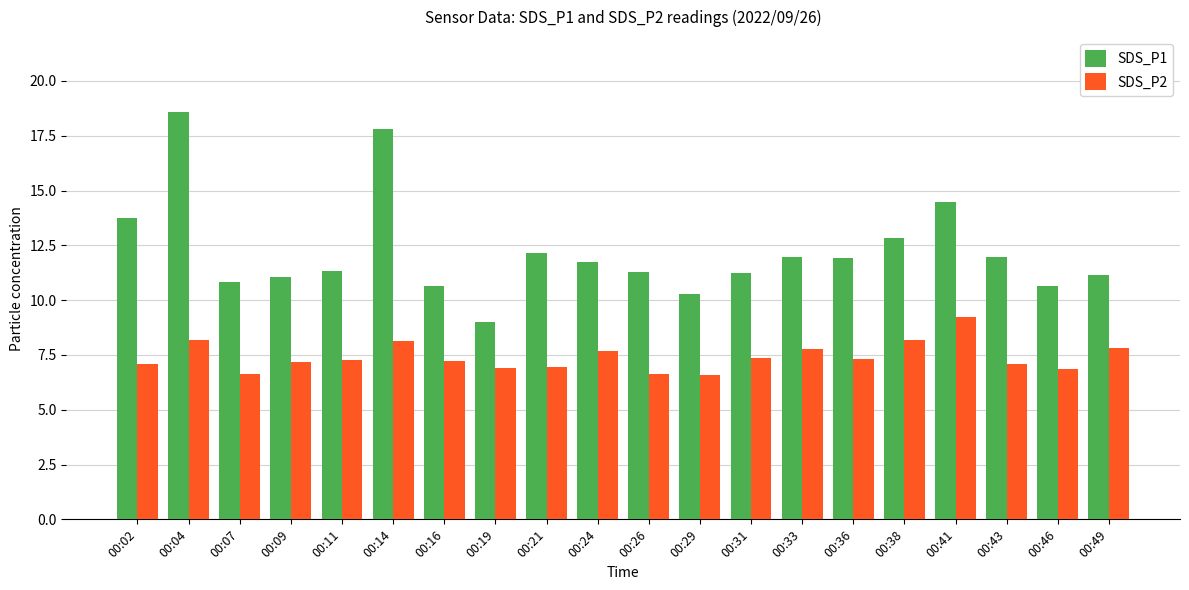

At which label does SDS_P2 reach its peak?

00:41